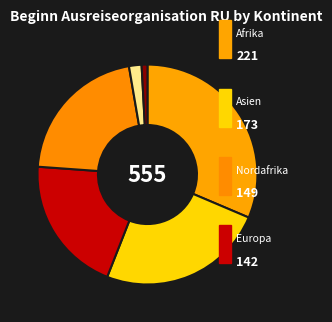

Which category has the biggest portion of the pie?

Afrika